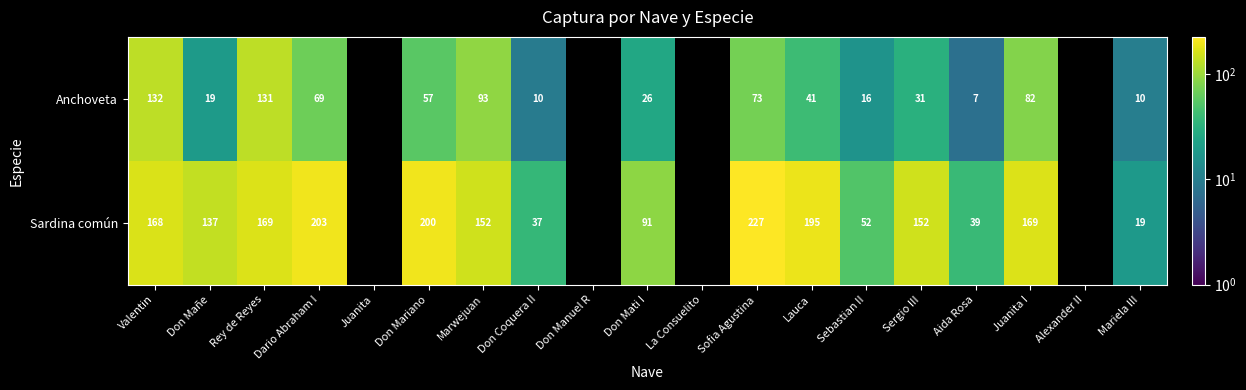

Which series changed the most between Don Mariano and Sergio III?

Sardina común